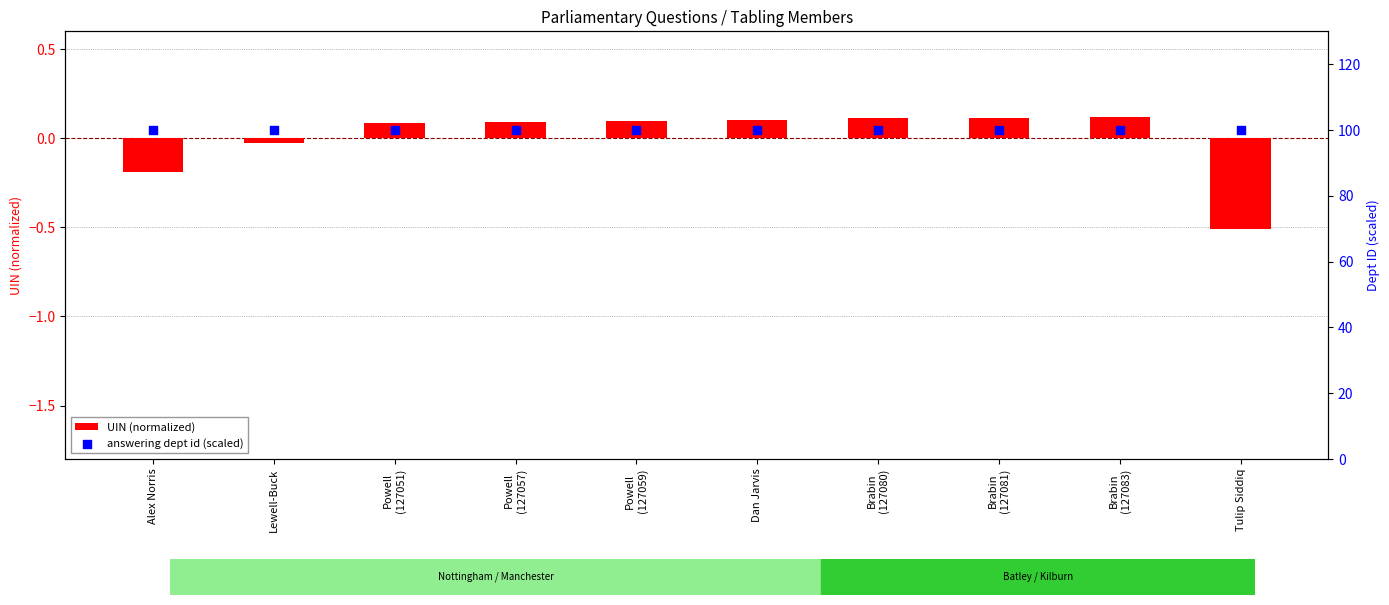

Which series reaches the minimum Y coordinate?

UIN (normalized)